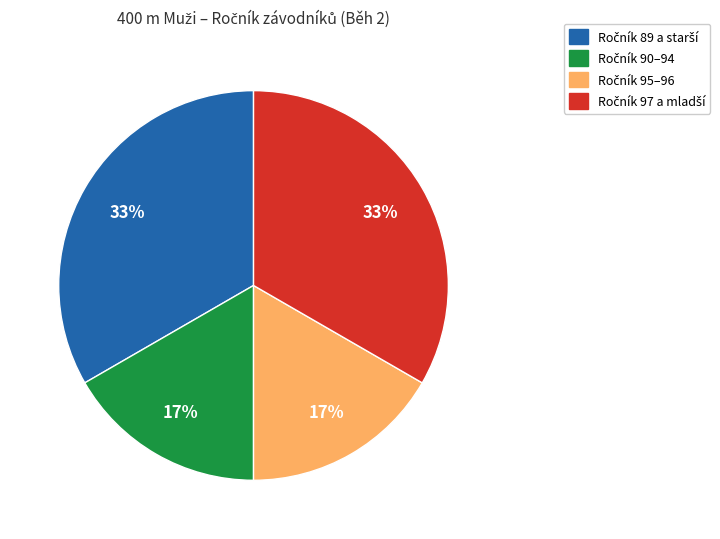

Is there a majority slice in this chart?

No